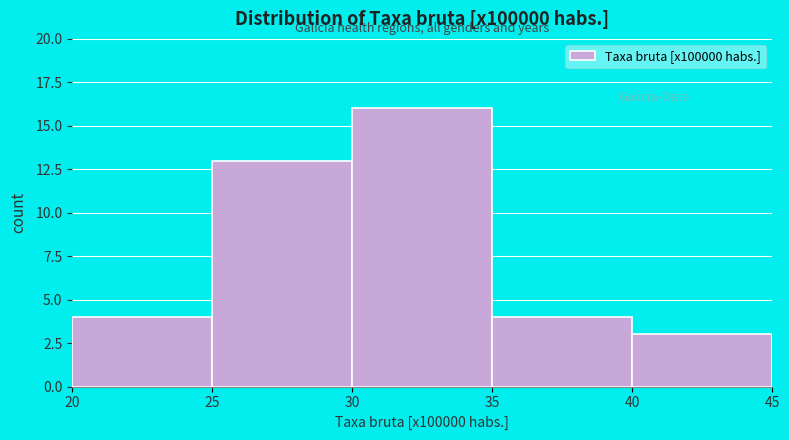

Reading left to right, list every bar in this chart as the range it spans on the x-axis followed by its height. The values are not printed on the chart, so give them approximately, as read against the axis.

20 to 25: 4
25 to 30: 13
30 to 35: 16
35 to 40: 4
40 to 45: 3